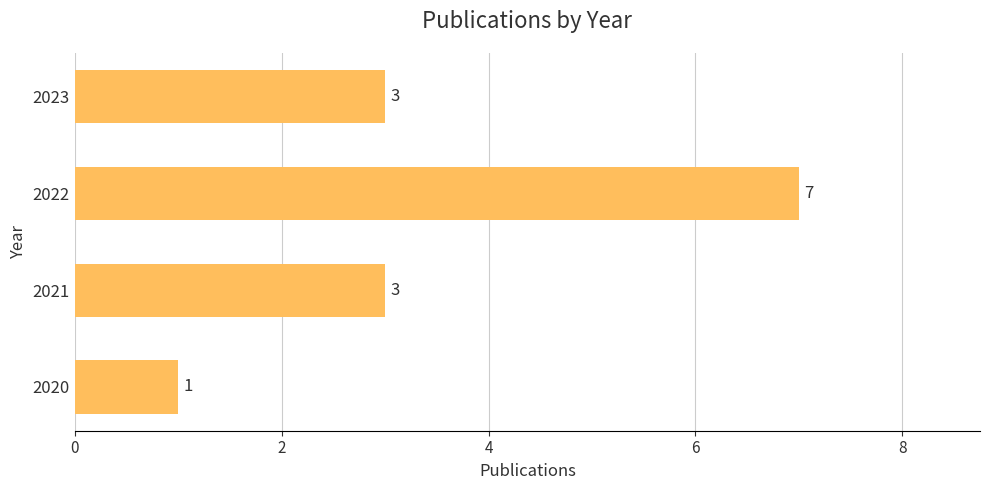

What is the maximum value shown in the chart?

7